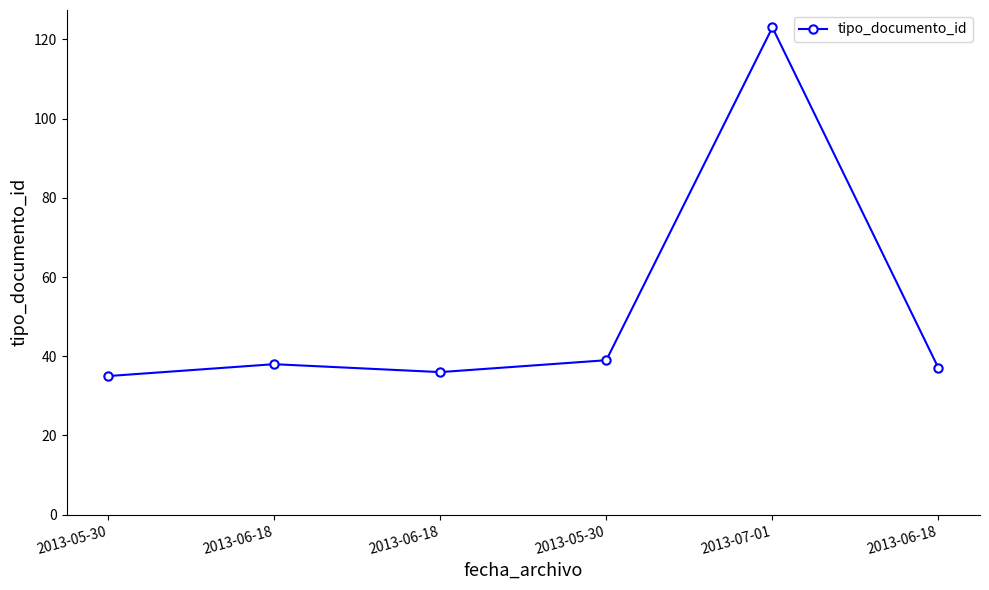

Rank the categories by value from lowest to highest.

2013-05-30, 2013-06-18, 2013-06-18, 2013-06-18, 2013-05-30, 2013-07-01